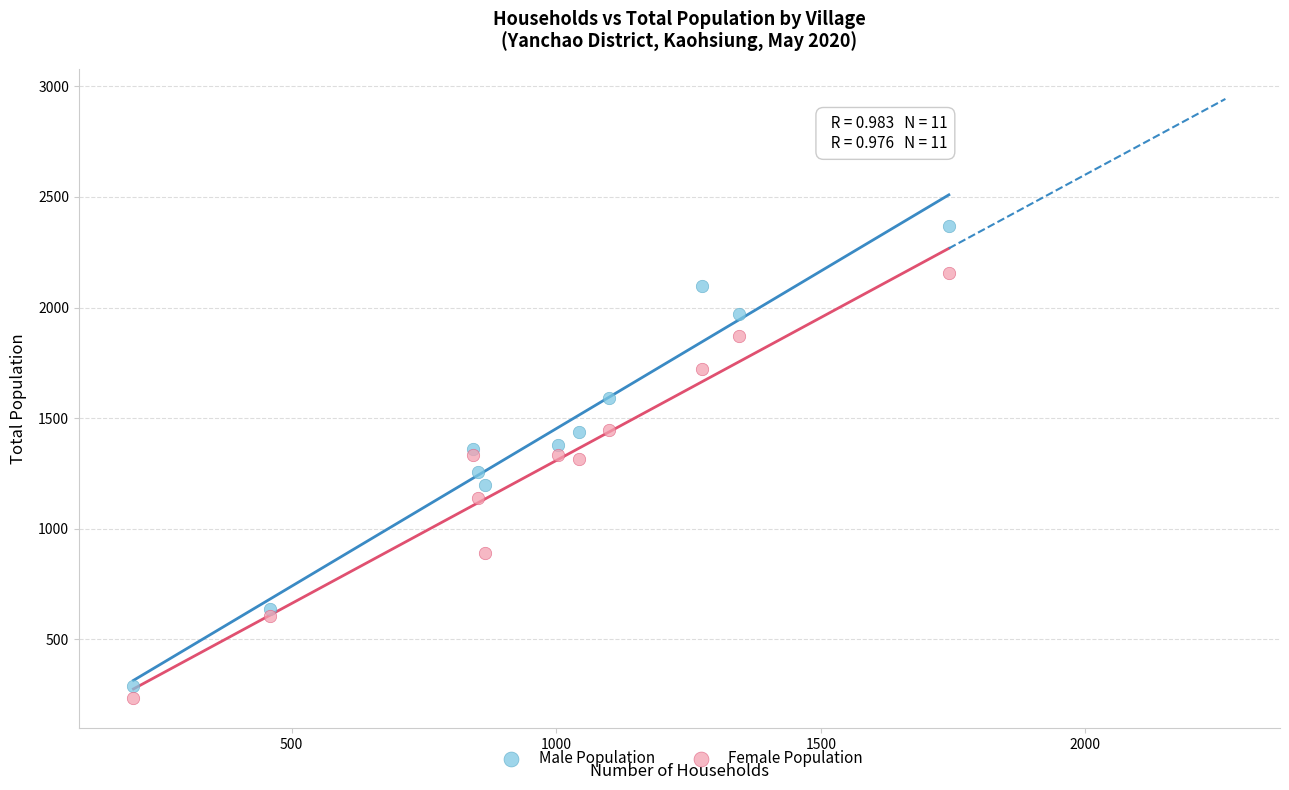

Which series has the widest spread of Y values?

Male Population